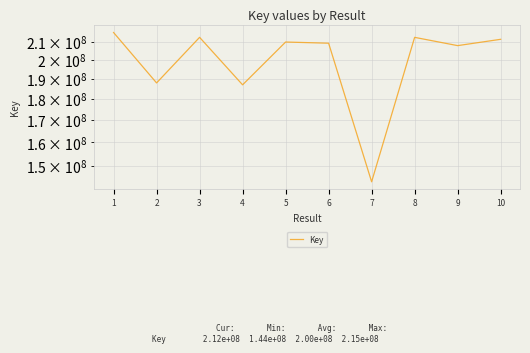

What is the change in value from 1 to 9?

-7512815